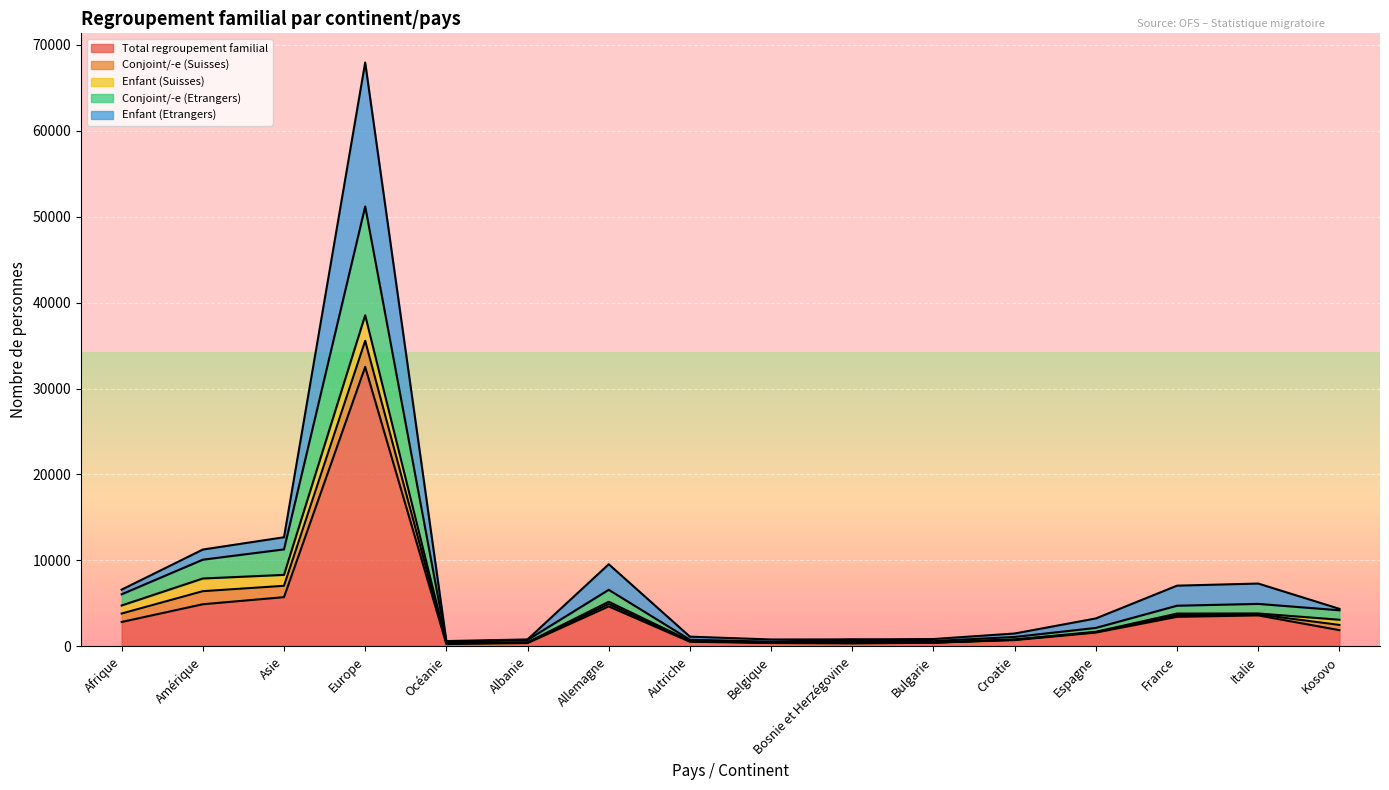

What is the difference between the second highest and second lowest values in the Enfant (Etrangers) series?

11895